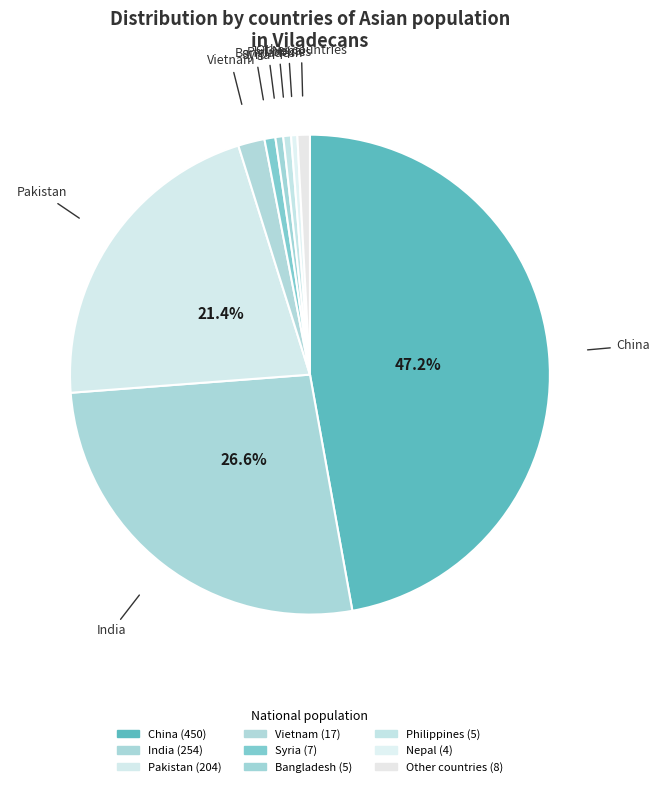

Which slice is the largest?

China